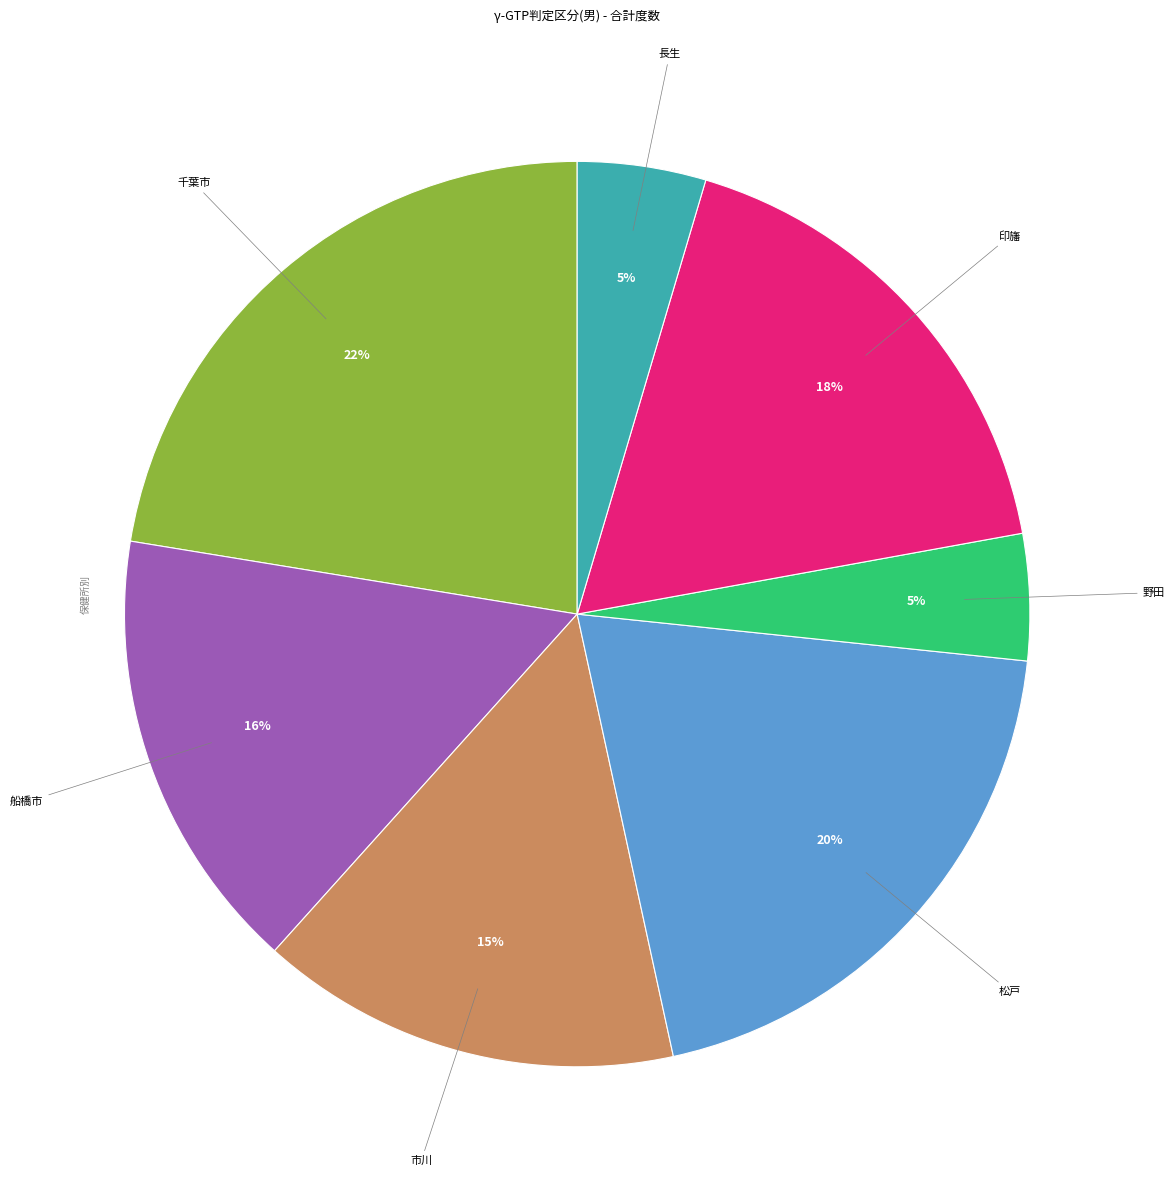

Is there any slice that represents more than half of the pie?

No